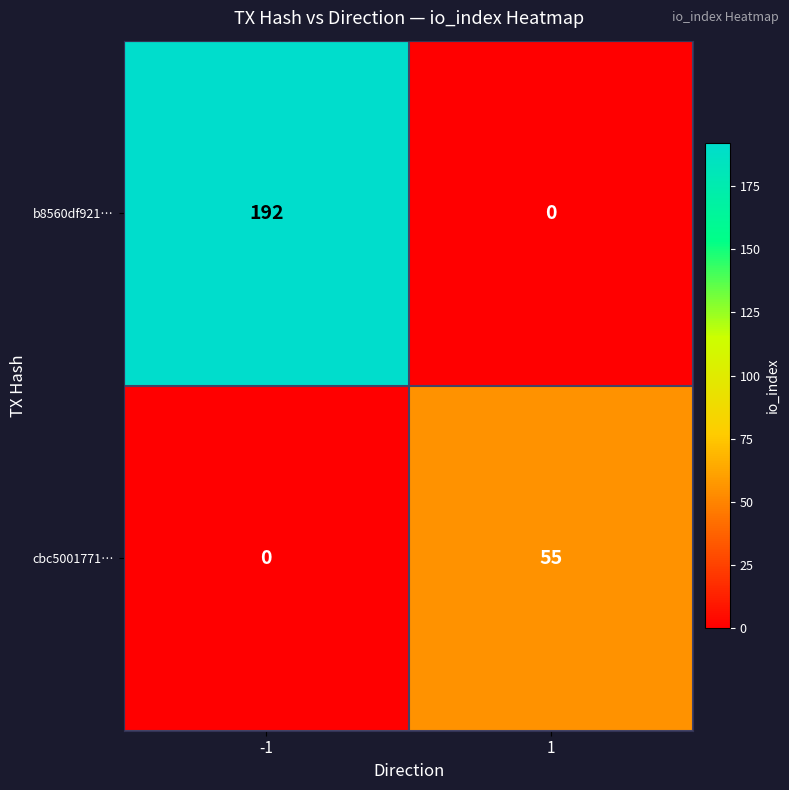

Which series changed the most between -1 and 1?

b8560df921…